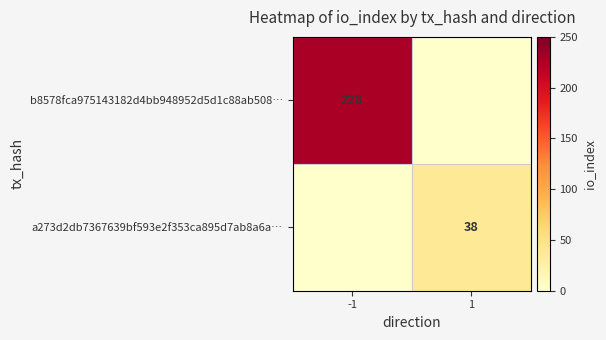

What is the spread (max minus min) of values at 1?

38